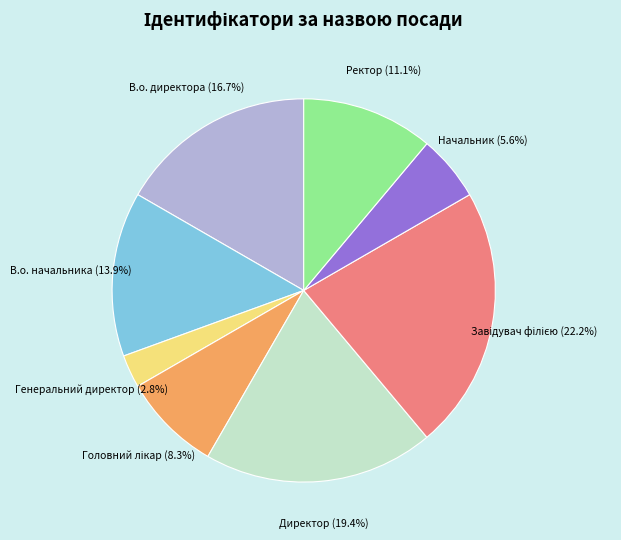

Is there a majority slice in this chart?

No